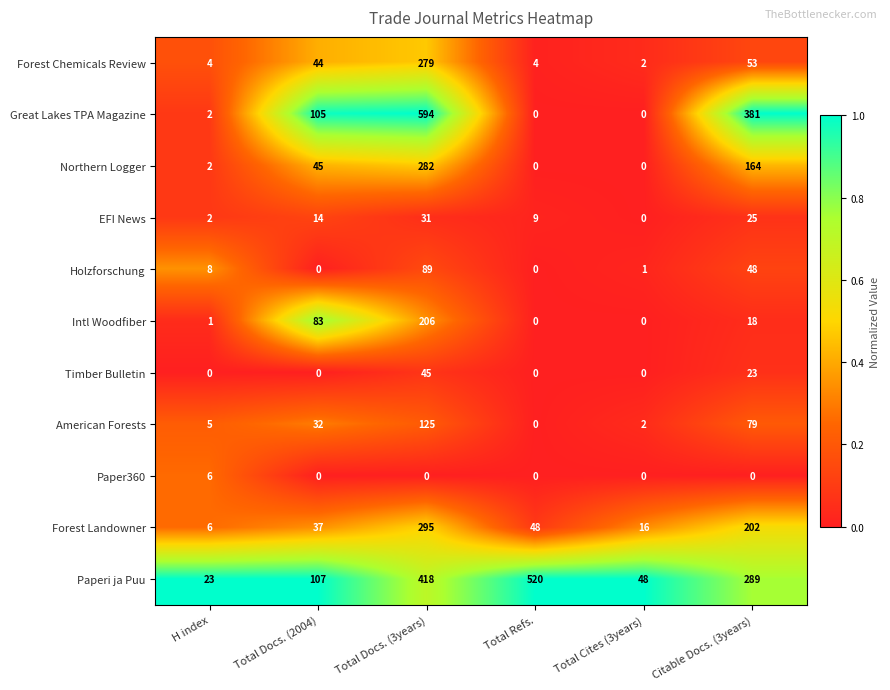

Is the value of Intl Woodfiber at Total Docs. (3years) greater than the value of Northern Logger at Total Docs. (3years)?

No